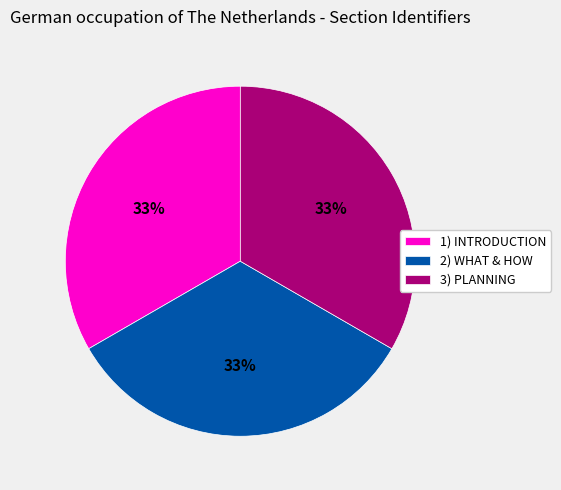

To the nearest percent, what is the combined percentage of 2) WHAT & HOW and 1) INTRODUCTION?

67%